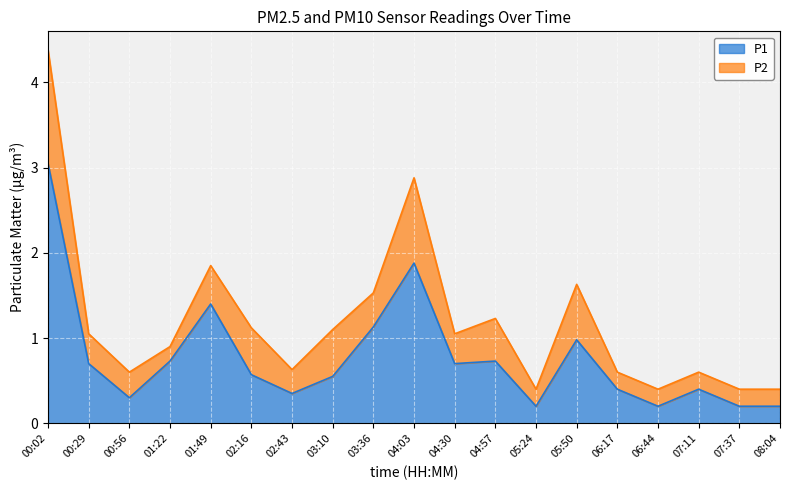

What position from the right is 00:02?

19